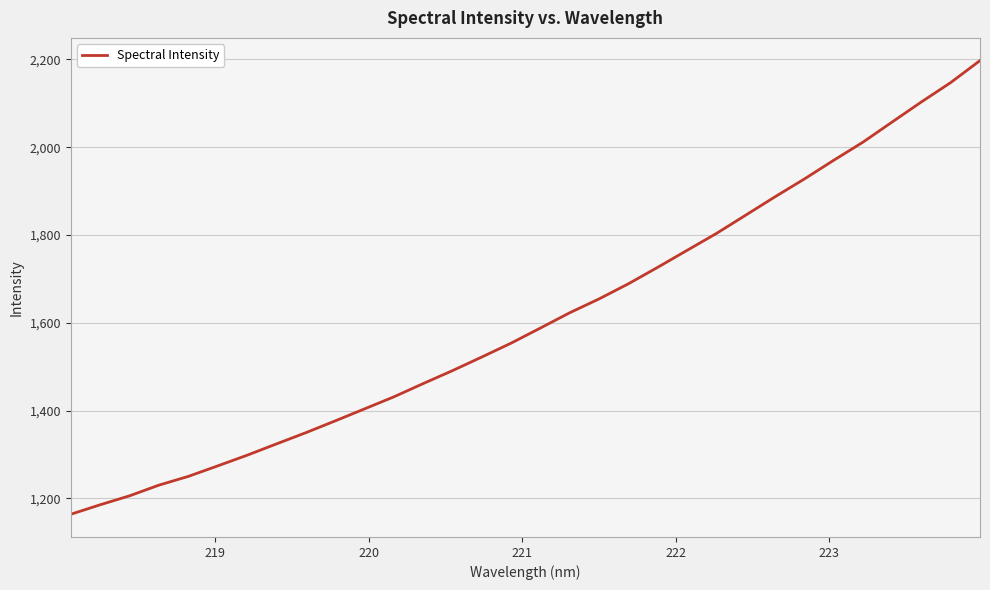

What is the minimum value shown in the chart?

1164.0